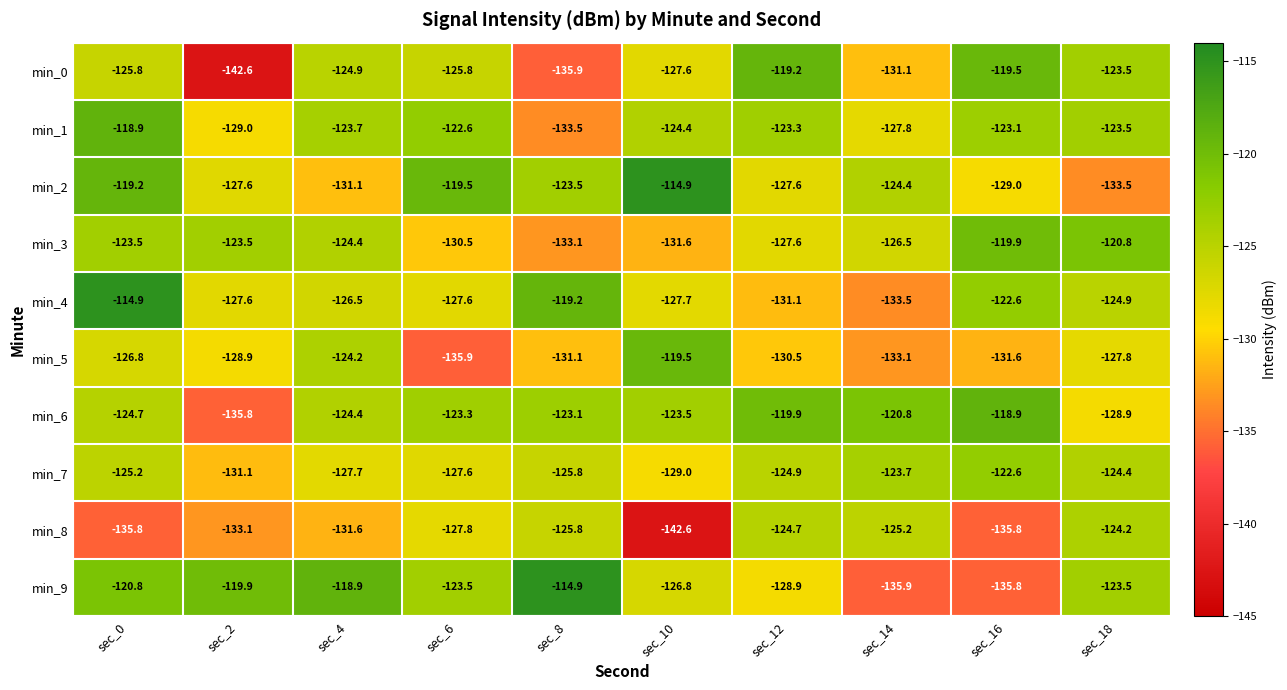

Which series has the largest range (max minus min)?

min_0